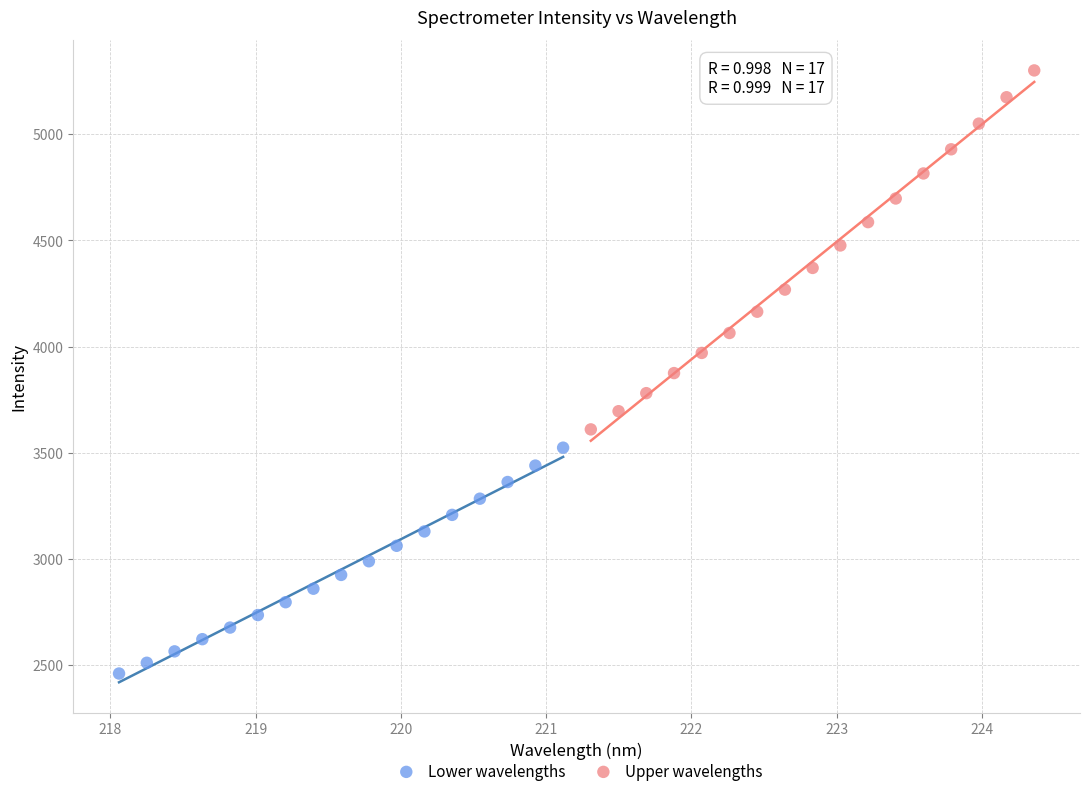

Which series has the largest Y range (max minus min)?

Upper wavelengths